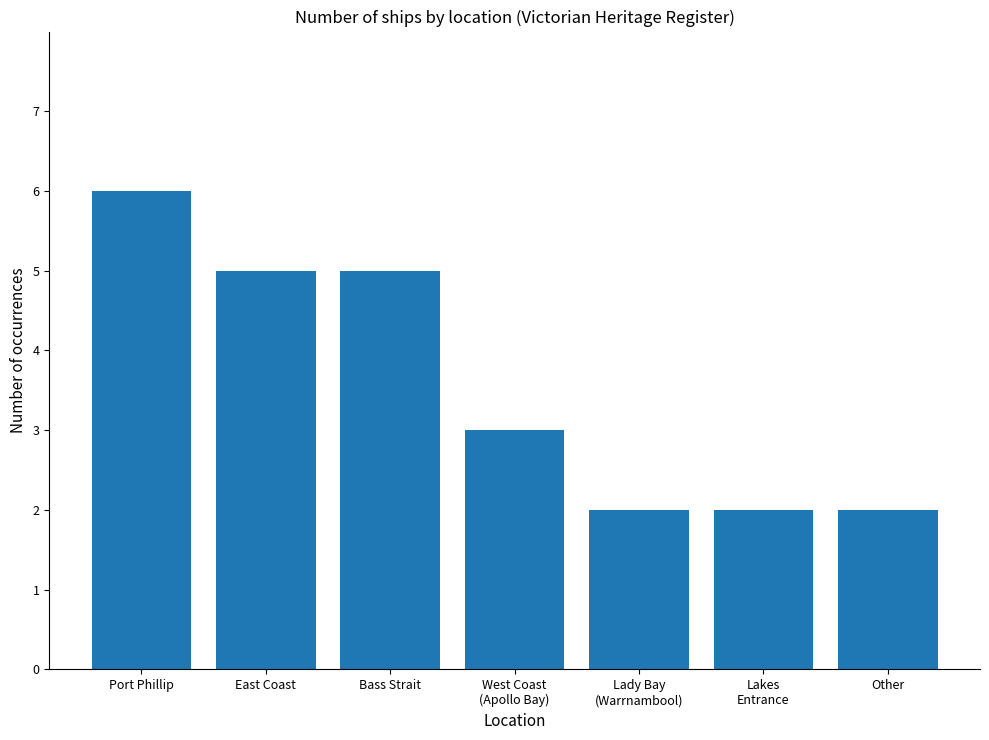

Does the chart contain any negative values?

No